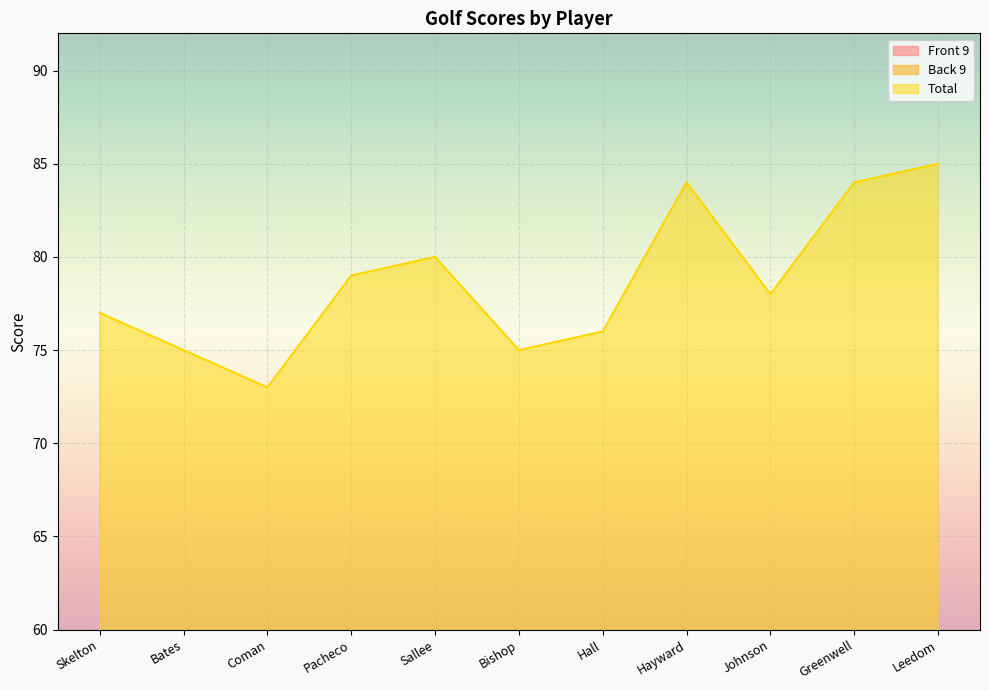

Reading left to right, what are all the values shown in this chart?

Front 9: 33	38	35	41	41	38	38	39	41	40	42
Back 9: 44	37	38	38	39	37	38	45	37	44	43
Total: 77	75	73	79	80	75	76	84	78	84	85